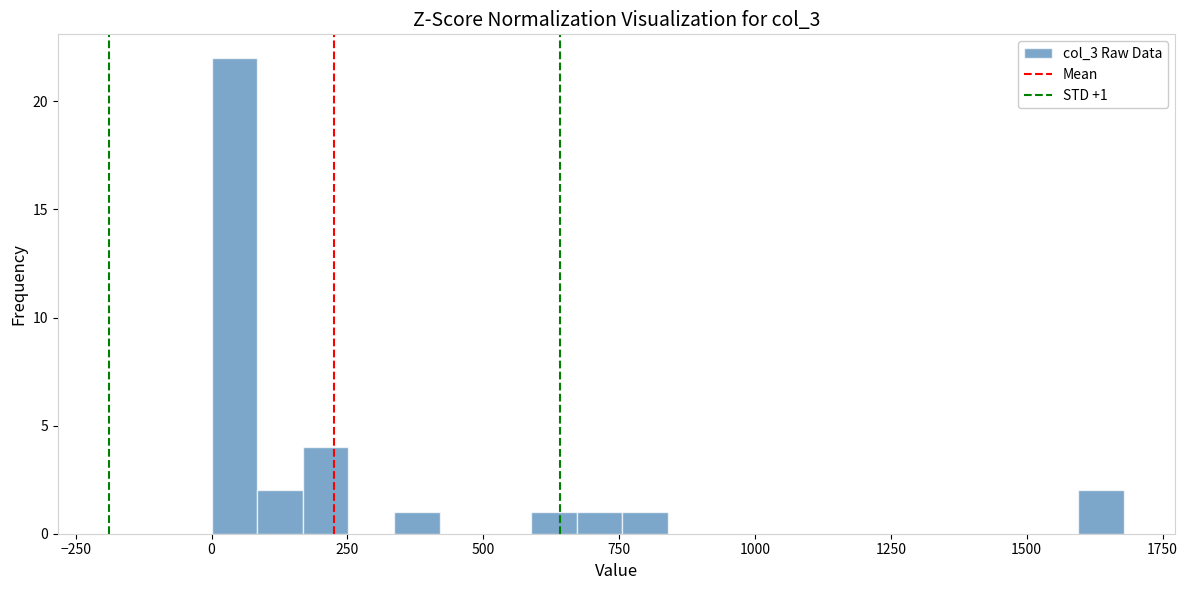

Read against the x-axis, roughly where is the centre of the tallest bar?

50